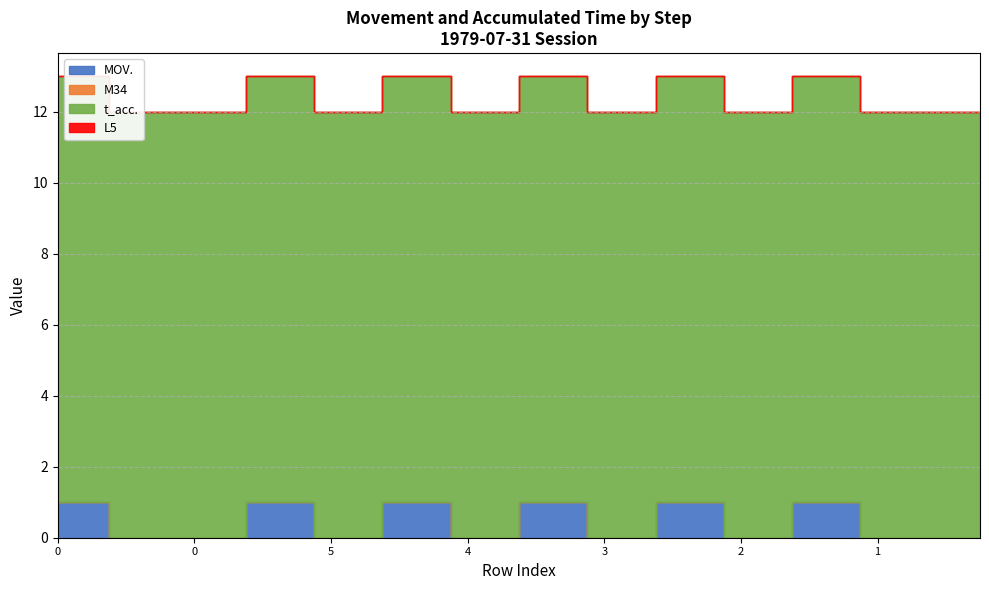

True or false: L5 and t_acc. intersect in this chart.

False